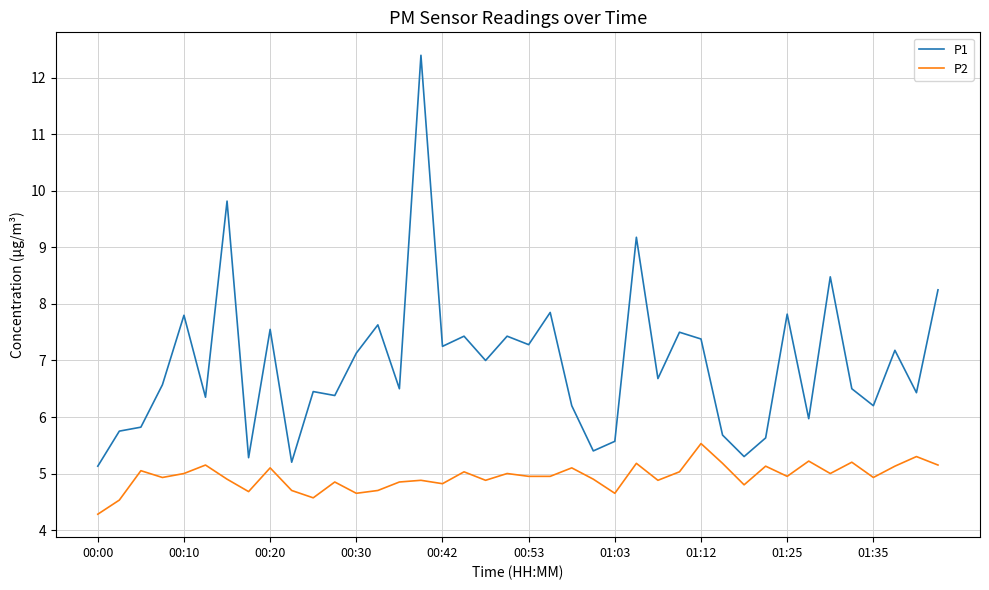

What is the maximum value shown in the chart?

12.4